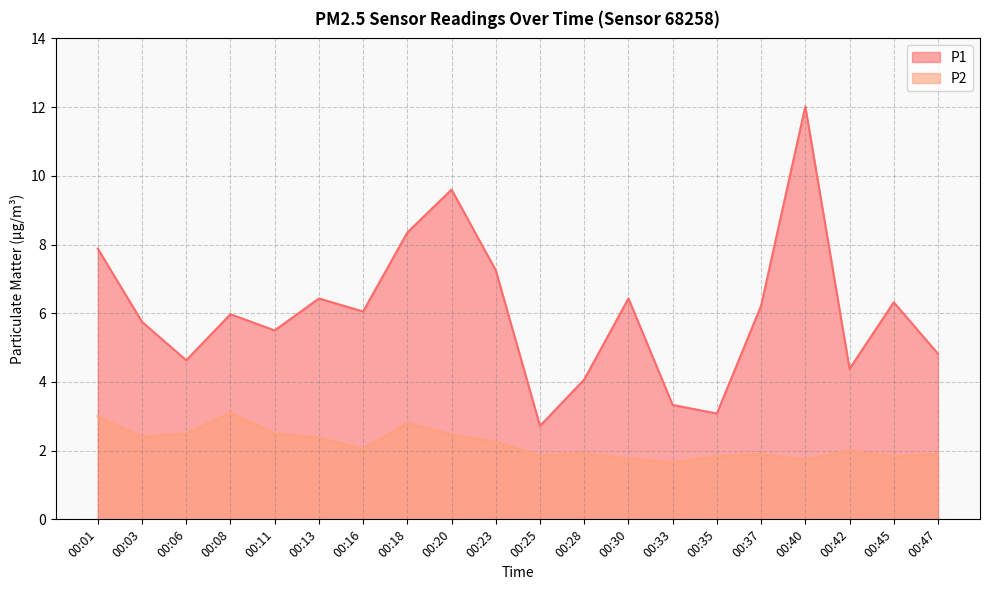

What is the total value across all series at 00:20?

12.1